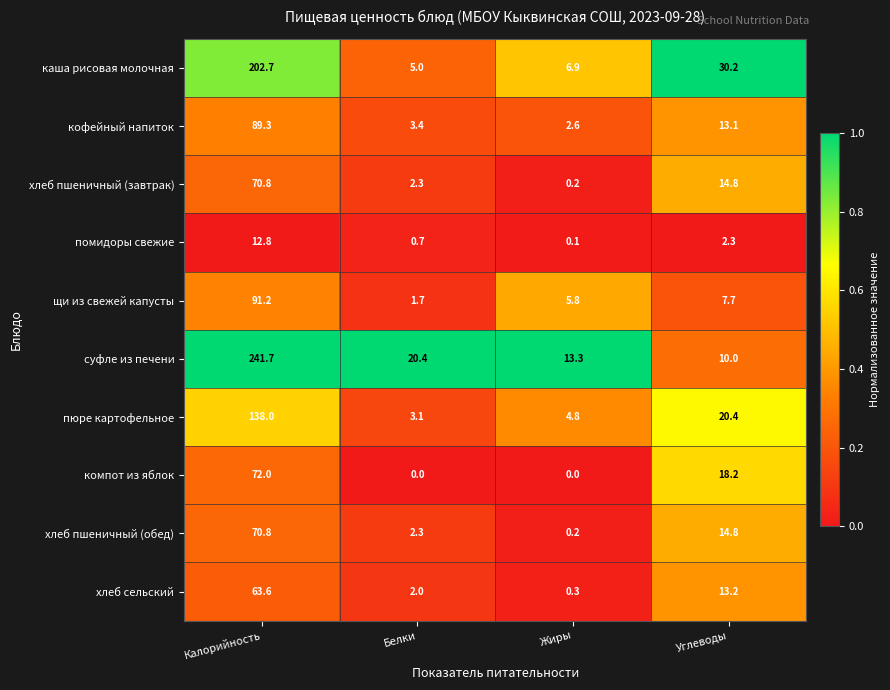

What is the approximate value of каша рисовая молочная at Белки?

5.0